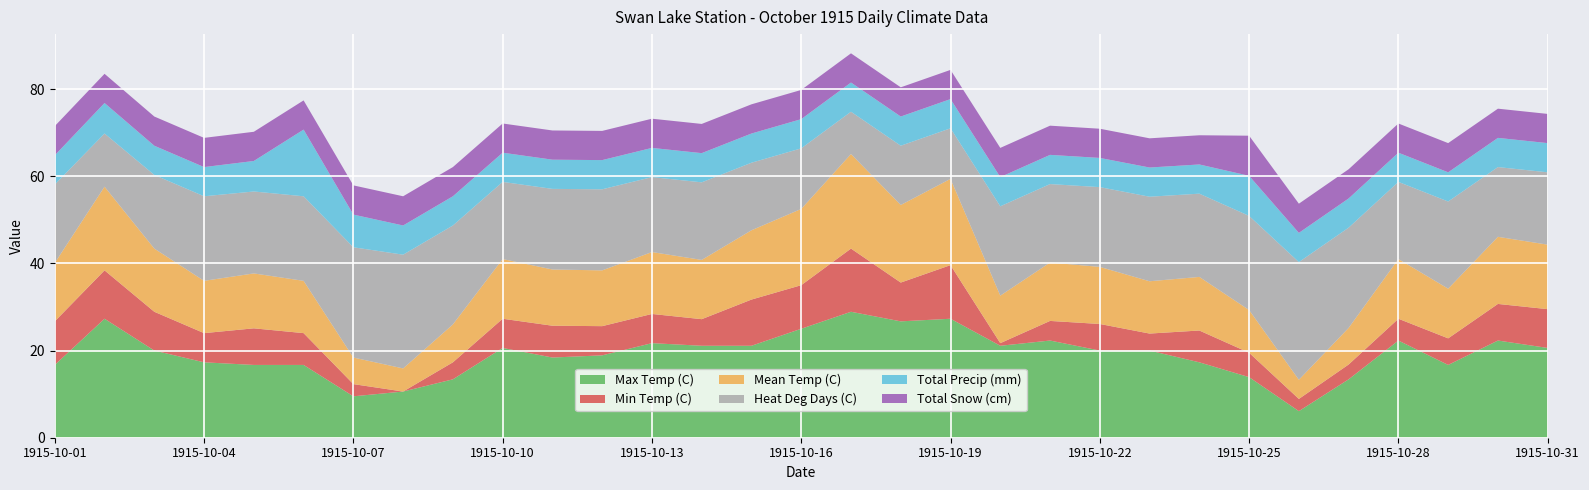

The value of Max Temp (C) at 1915-10-16 is 25.0. True or false?

True